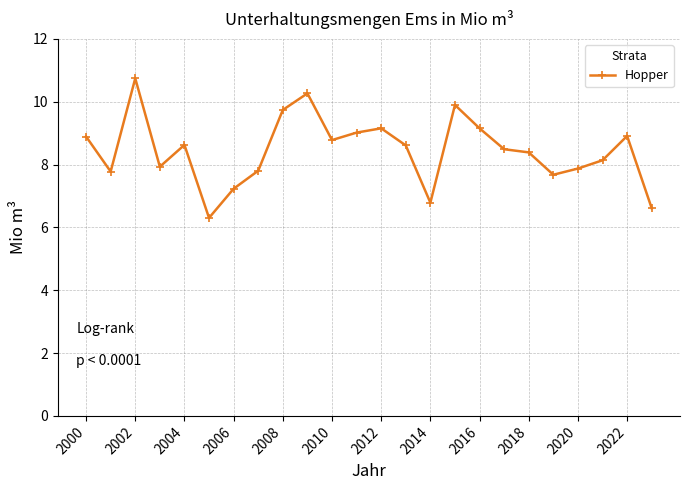

Reading left to right, transcribe all the data shown in this chart.

8.9	7.8	10.7	7.9	8.6	6.3	7.2	7.8	9.7	10.3	8.8	9.0	9.2	8.6	6.8	9.9	9.2	8.5	8.4	7.7	7.9	8.1	8.9	6.6